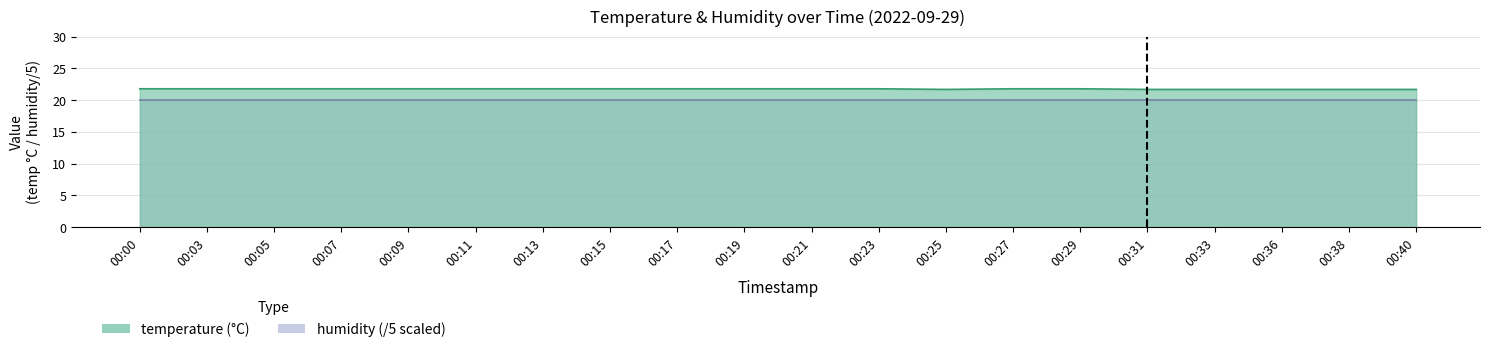

Is it true that the value at 00:38 is 21.7?

True